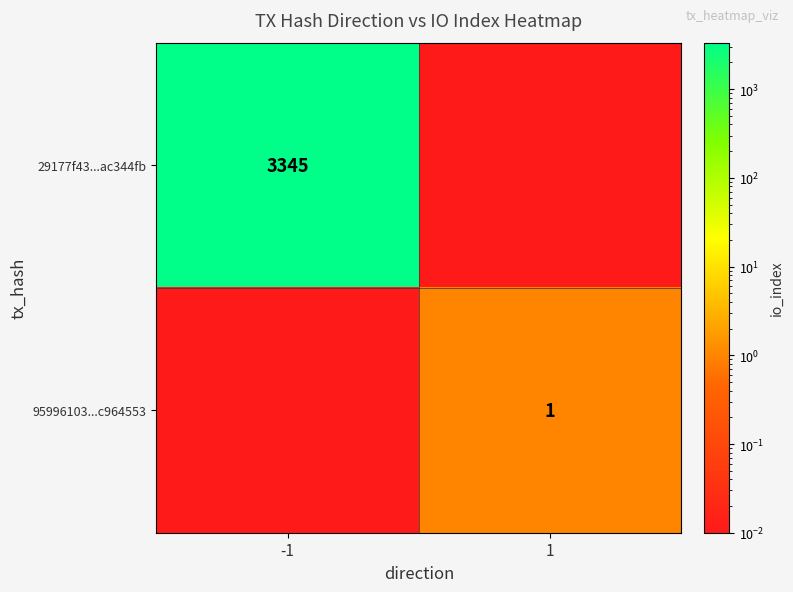

List the series in order of their peak value, lowest first.

95996103...c964553, 29177f43...ac344fb